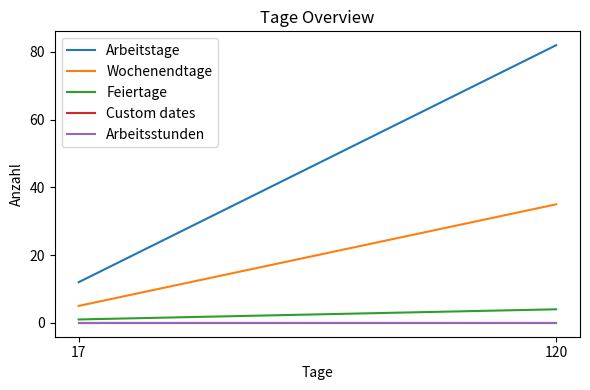

Which series has the largest total across all categories?

Arbeitstage